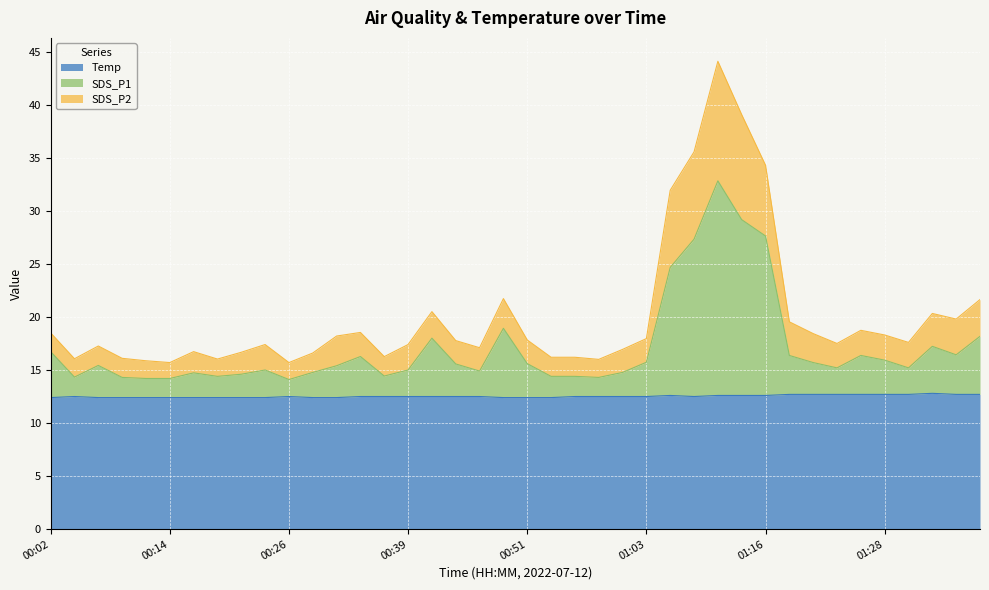

Where is the first local minimum for SDS_P2?

00:04